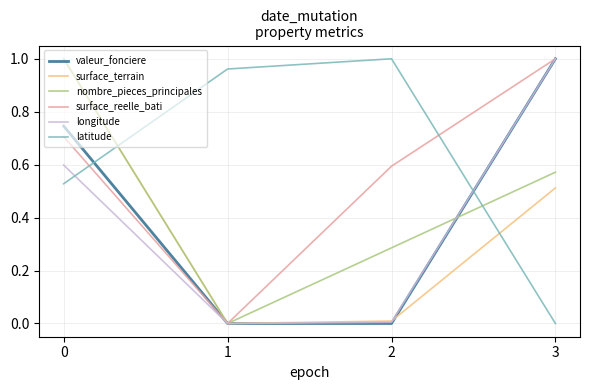

How many intersections are there between latitude and valeur_fonciere?

2